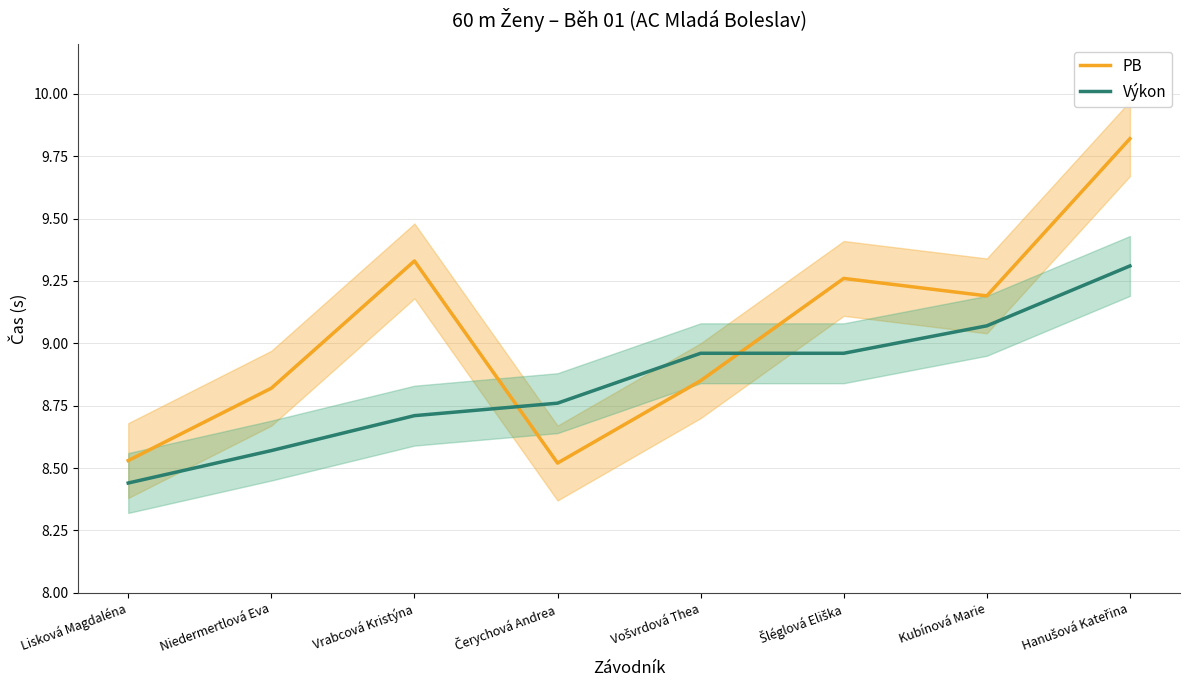

Reading right to left, what are all the values shown in this chart?

PB: Hanušová Kateřina=9.8	Kubínová Marie=9.2	Šléglová Eliška=9.3	Vošvrdová Thea=8.8	Čerychová Andrea=8.5	Vrabcová Kristýna=9.3	Niedermertlová Eva=8.8	Lisková Magdaléna=8.5
Výkon: Hanušová Kateřina=9.3	Kubínová Marie=9.1	Šléglová Eliška=9.0	Vošvrdová Thea=9.0	Čerychová Andrea=8.8	Vrabcová Kristýna=8.7	Niedermertlová Eva=8.6	Lisková Magdaléna=8.4